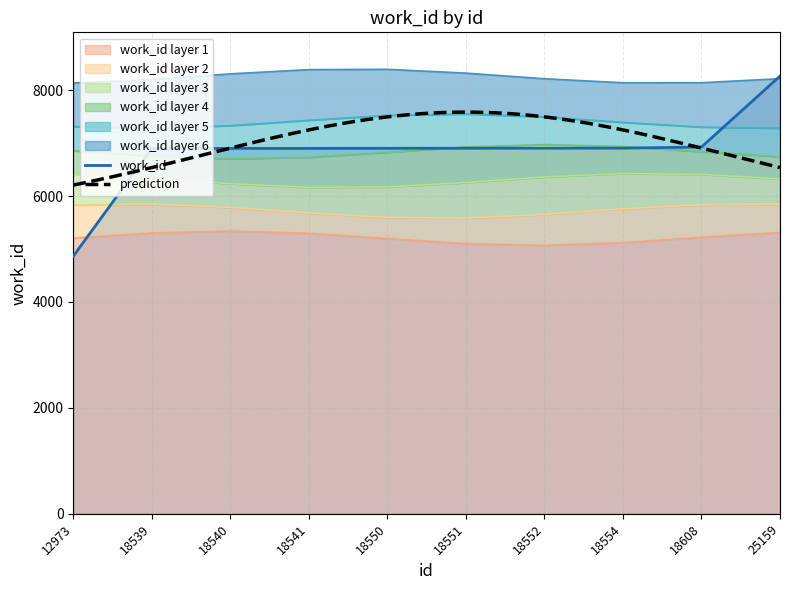

List the labels in order of value, smallest first.

12973, 18539, 18540, 18541, 18550, 18551, 18552, 18554, 18608, 25159